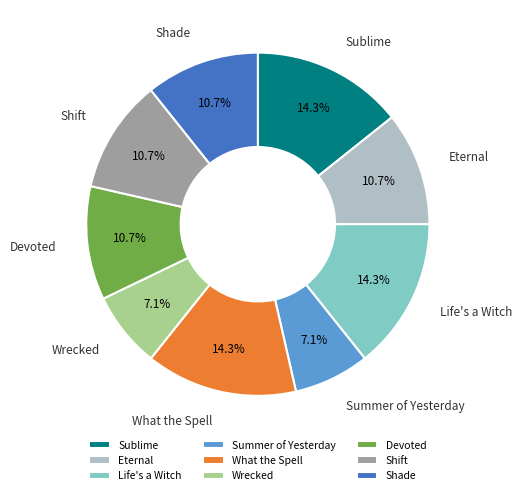

To the nearest percent, what is the difference between the largest and smallest slice percentages?

7%